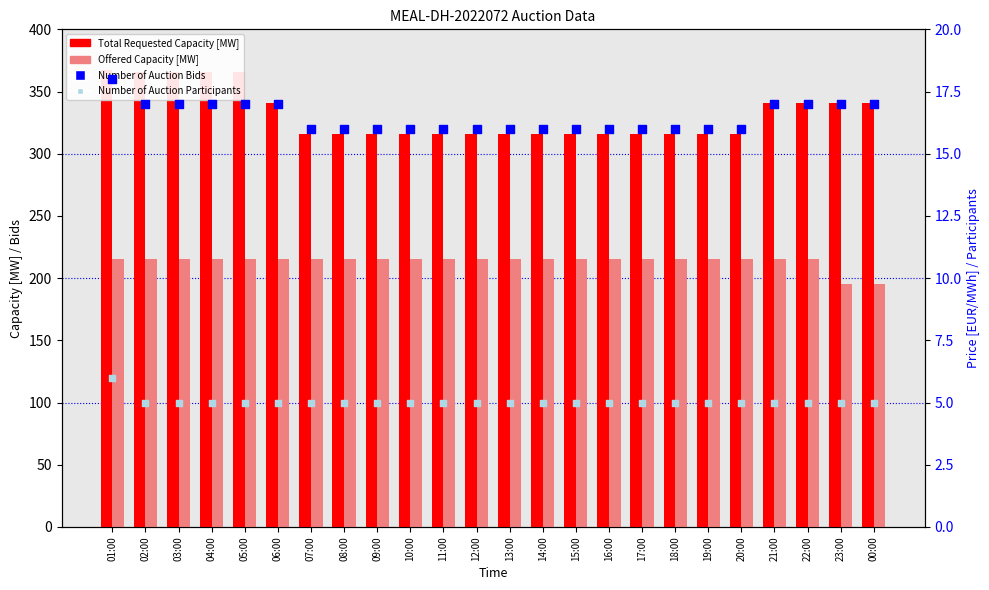

What is the total value across all series at 16:00?

552